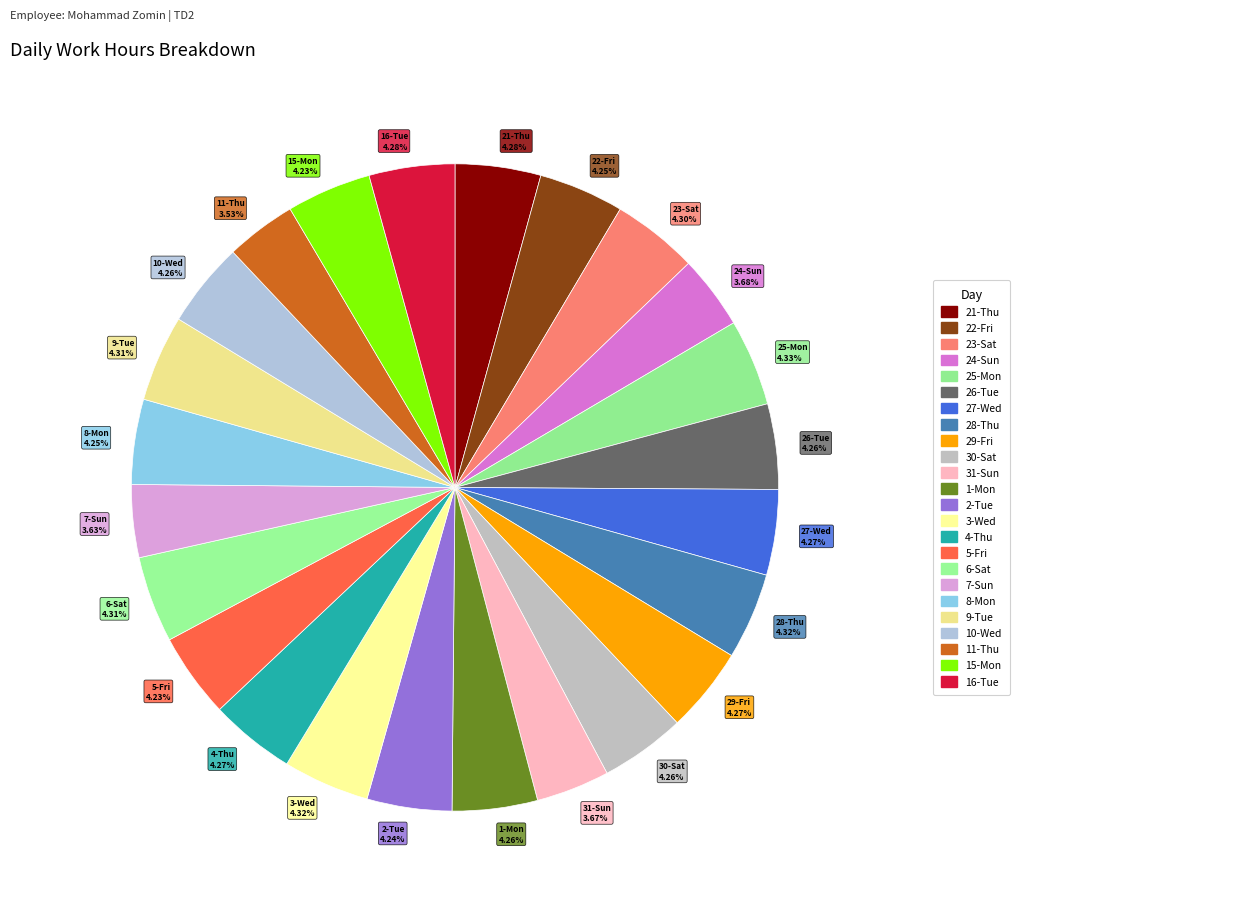

What percentage is the 7-Sun slice, to the nearest percent?

4%